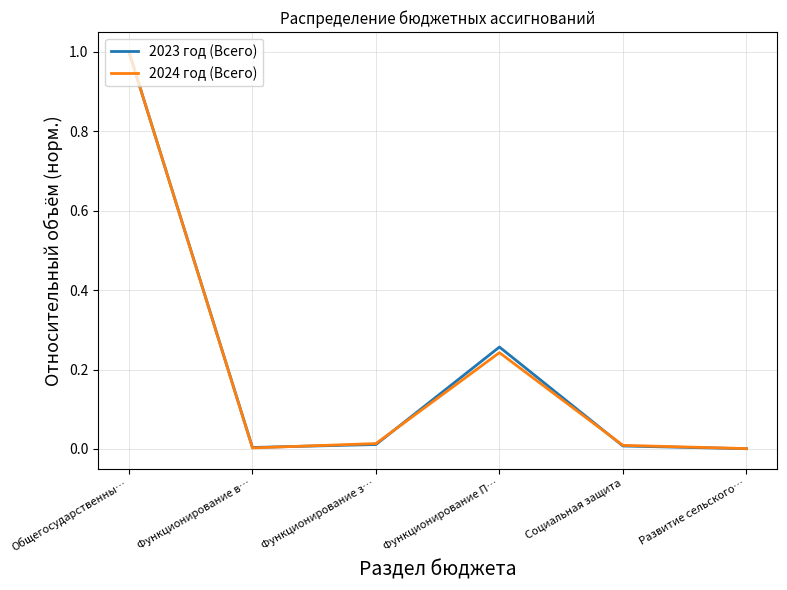

The 2024 год (Всего) series shows 0.0 at Функционирование в…. True or false?

True